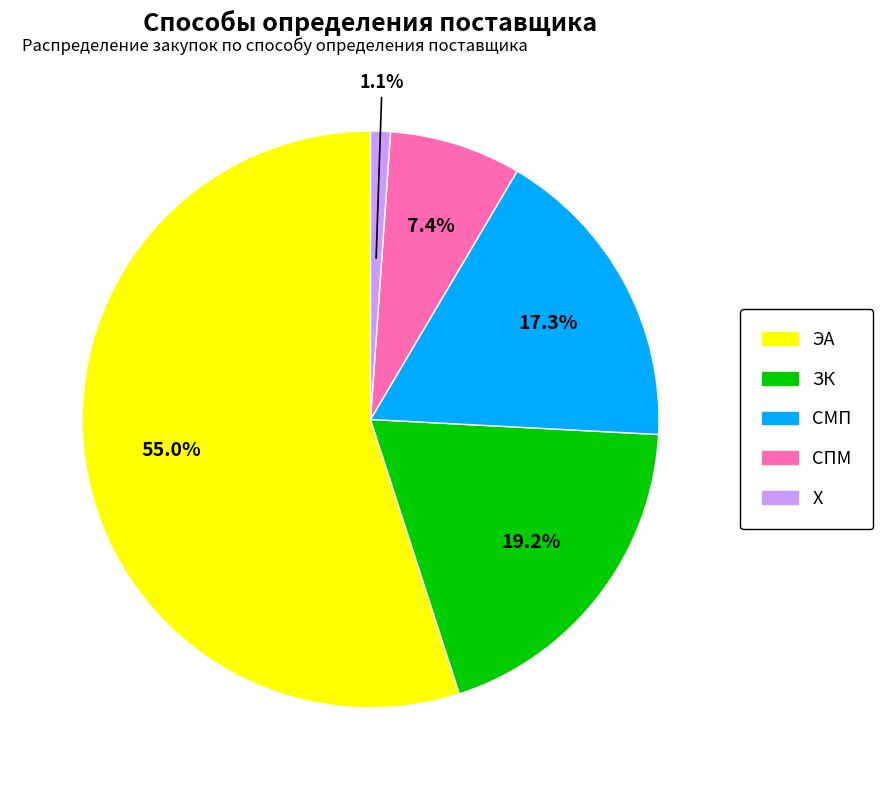

How many slices are in this pie chart?

5